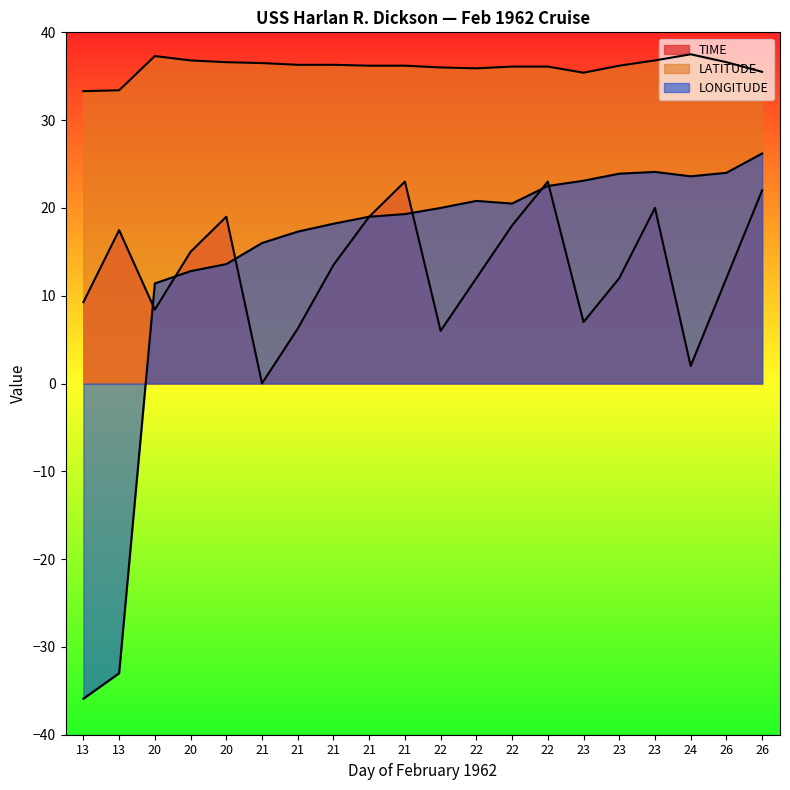

At 21, list the series in order from largest to smallest.

LATITUDE, LONGITUDE, TIME